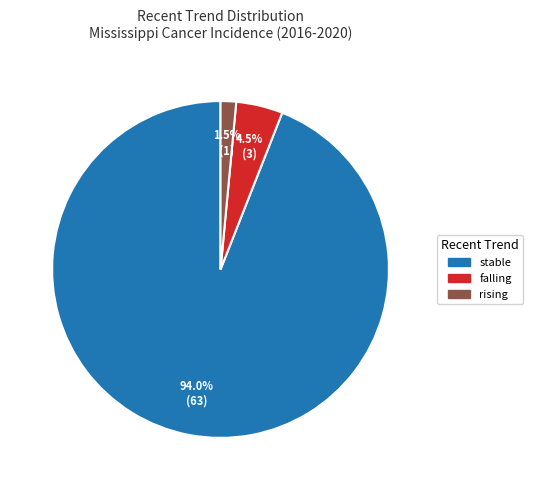

Does falling account for over 50% of the chart?

No